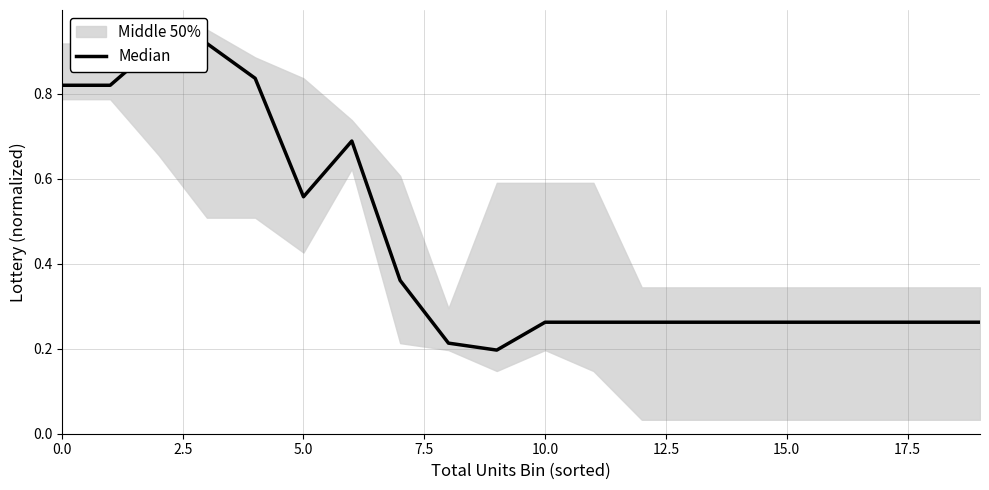

How many points are higher than both their immediate neighbors (excluding endpoints)?

1